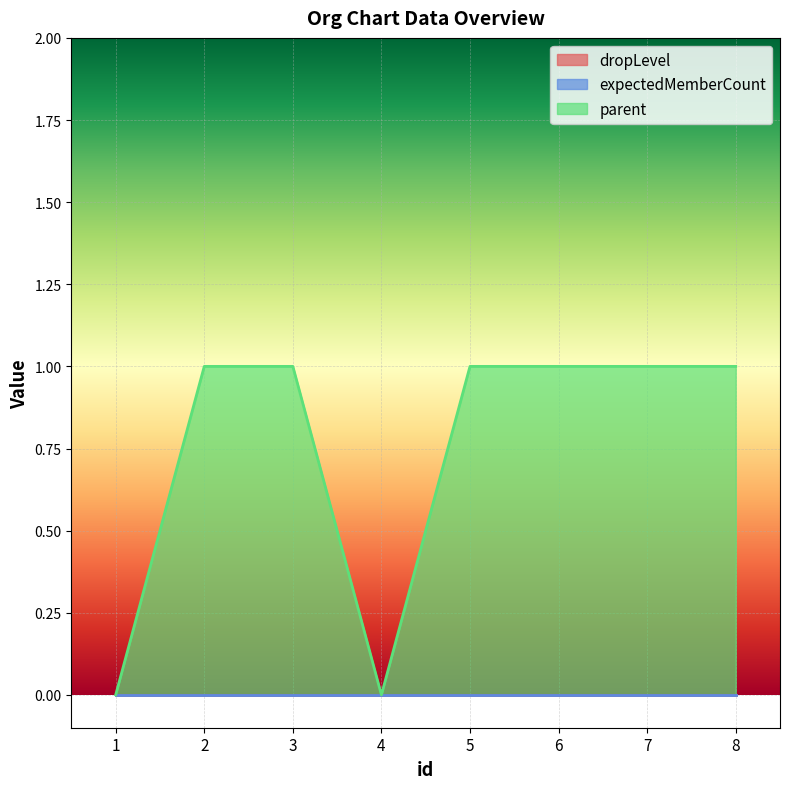

True or false: expectedMemberCount has more than 1 interior local peaks.

False